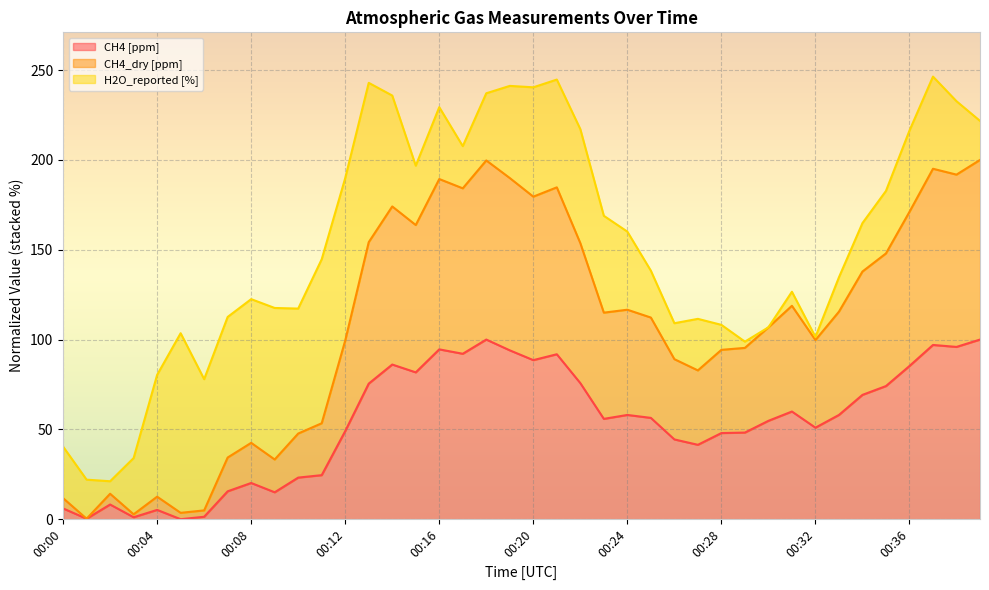

Which category has the highest value across all series?

00:39